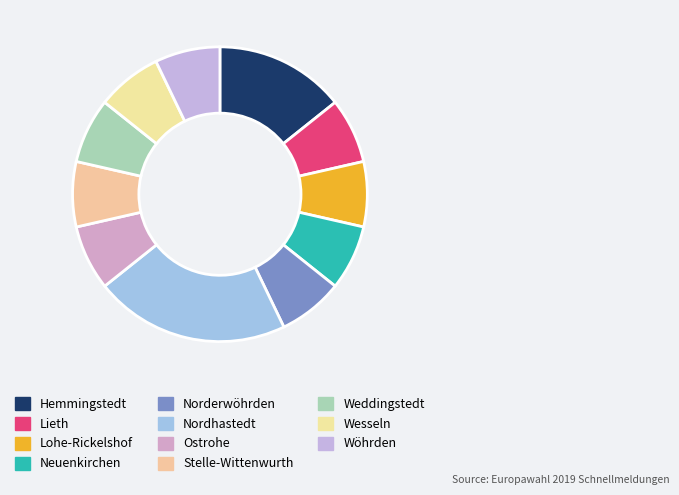

Is the sum of Stelle-Wittenwurth and Lohe-Rickelshof greater than half?

No